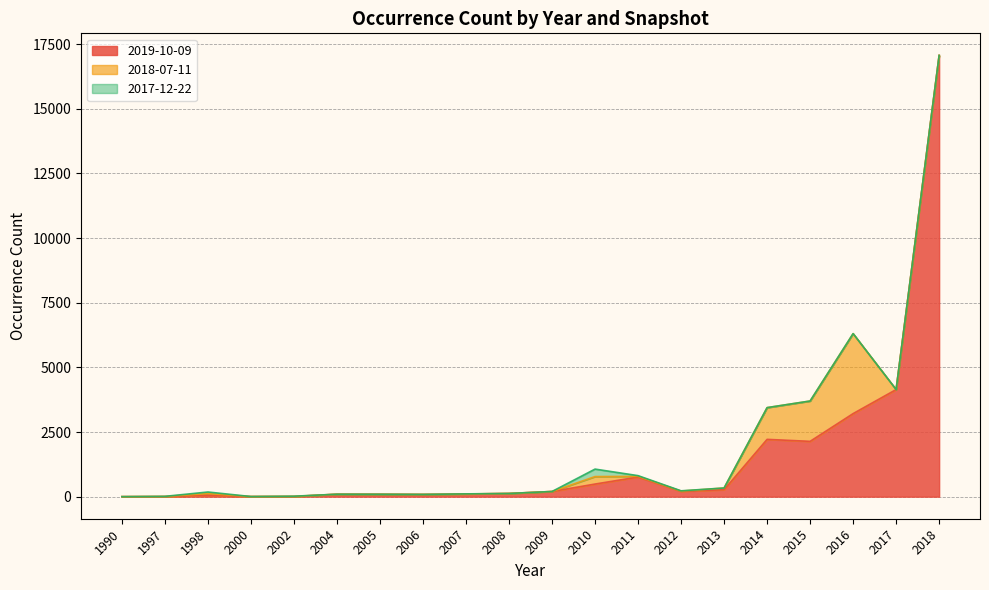

Between 2008 and 2015, which is larger?

2015